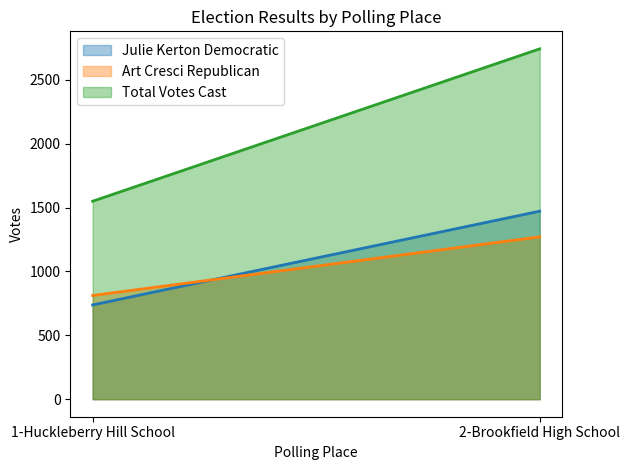

What position from the right is 1-Huckleberry Hill School?

2